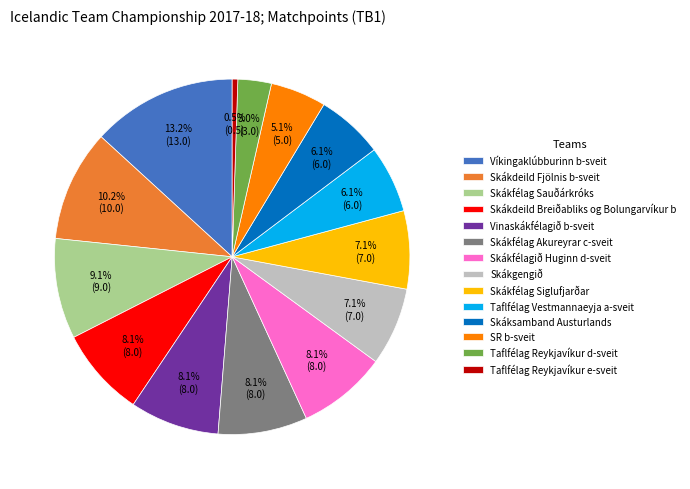

What percentage is the Skákdeild Fjölnis b-sveit slice, to the nearest percent?

10%